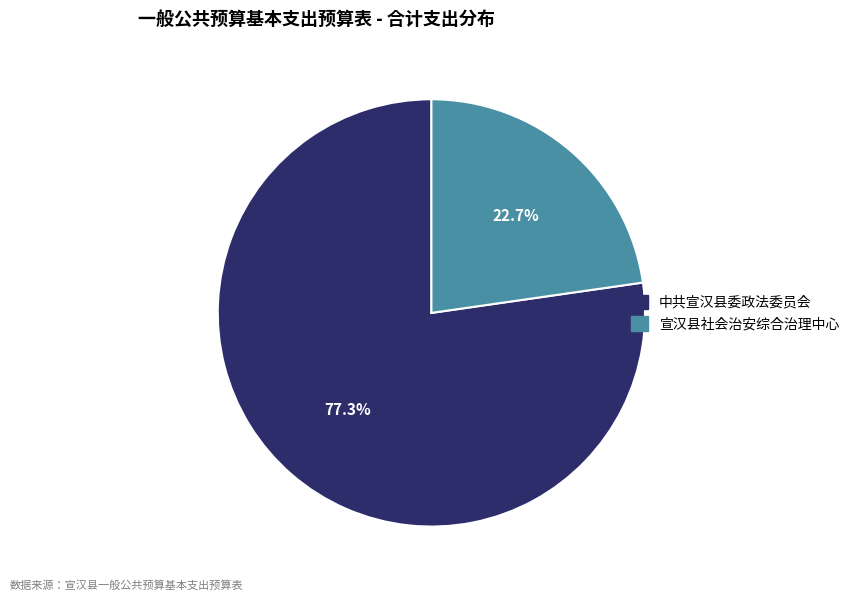

True or false: 中共宣汉县委政法委员会 accounts for 77% of the total.

True